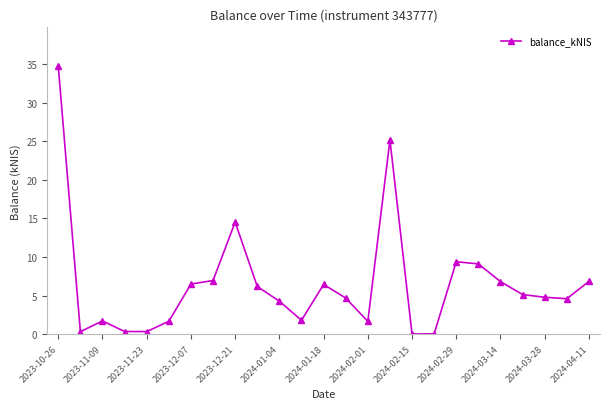

What is the sum of all values?

164.0